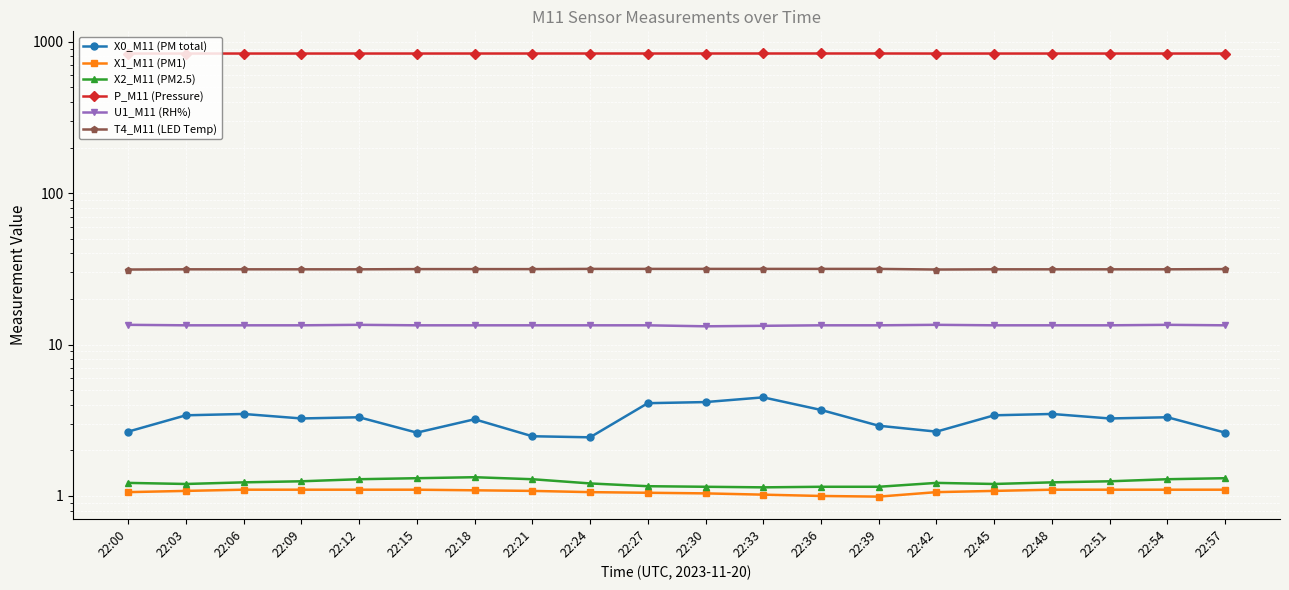

At 22:54, list the series in order from smallest to largest.

X1_M11 (PM1), X2_M11 (PM2.5), X0_M11 (PM total), U1_M11 (RH%), T4_M11 (LED Temp), P_M11 (Pressure)